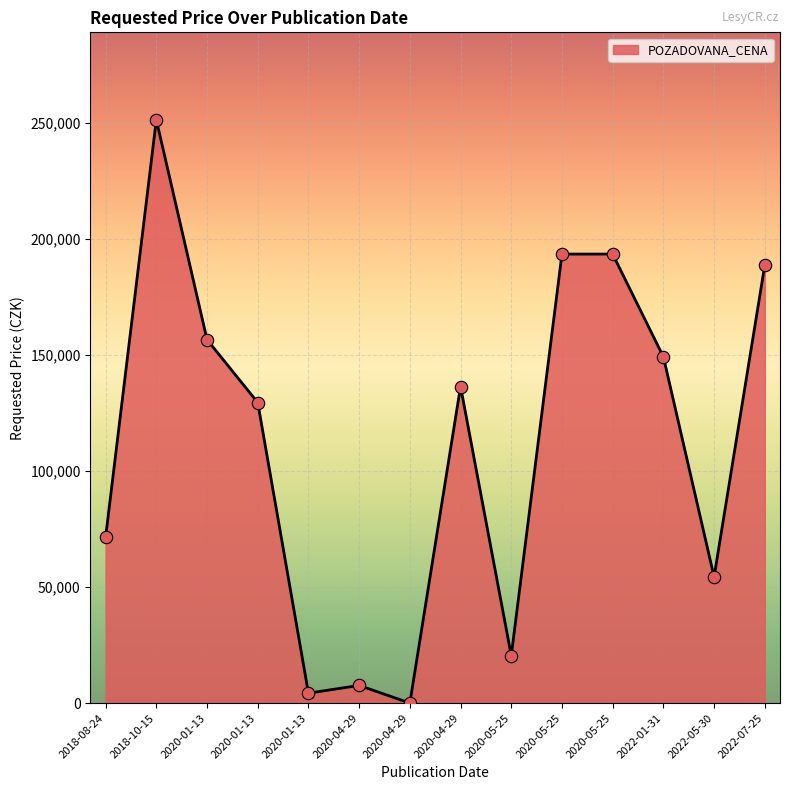

Which has a higher value, 2020-01-13 or 2020-05-25?

2020-05-25